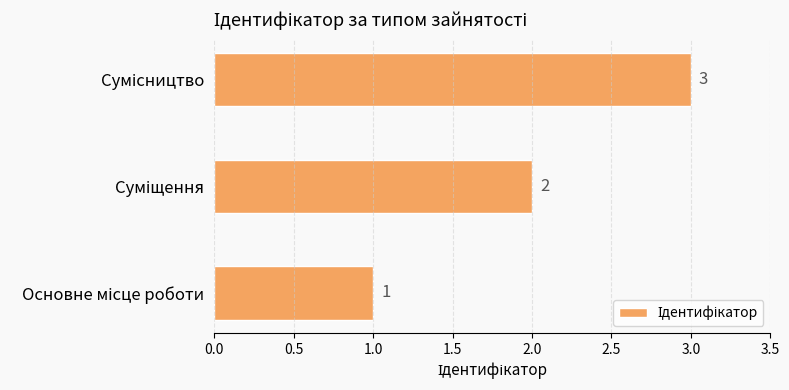

What is the sum of all values?

6